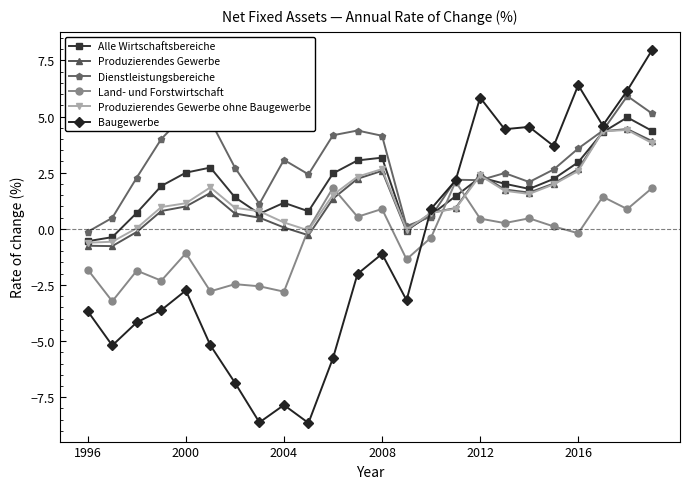

What is the minimum value shown in the chart?

-8.6